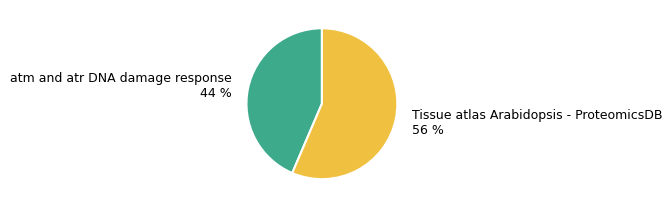

To the nearest percent, what is the average slice percentage?

50%